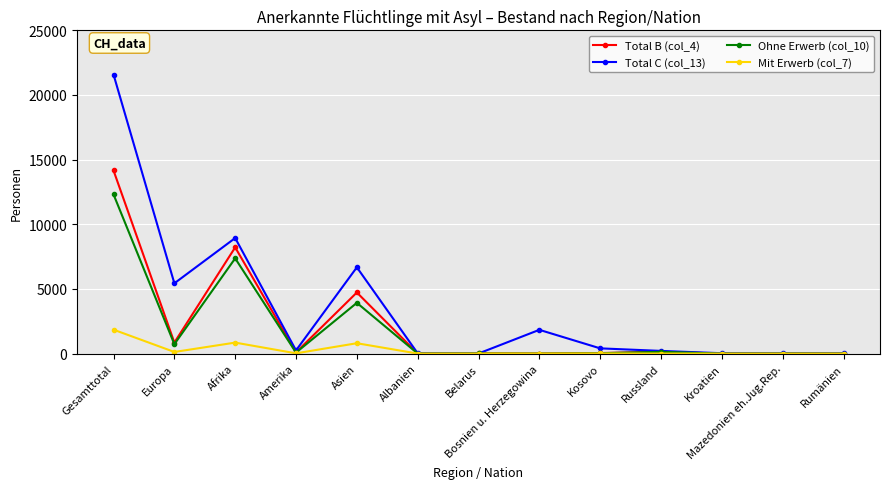

Where is the first local minimum for Total B (col_4)?

Europa